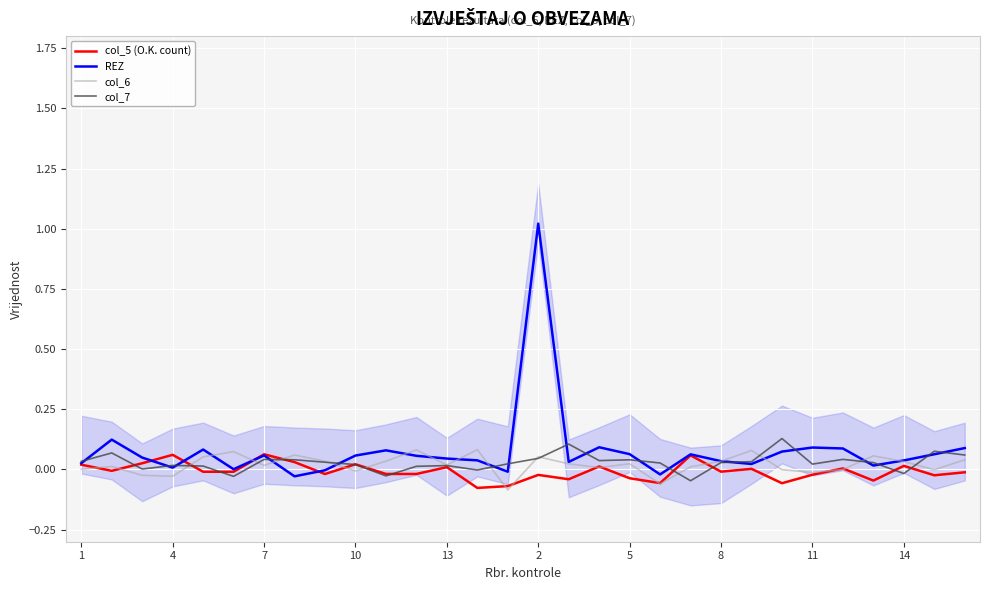

How many values in the col_6 series are below 0?

9